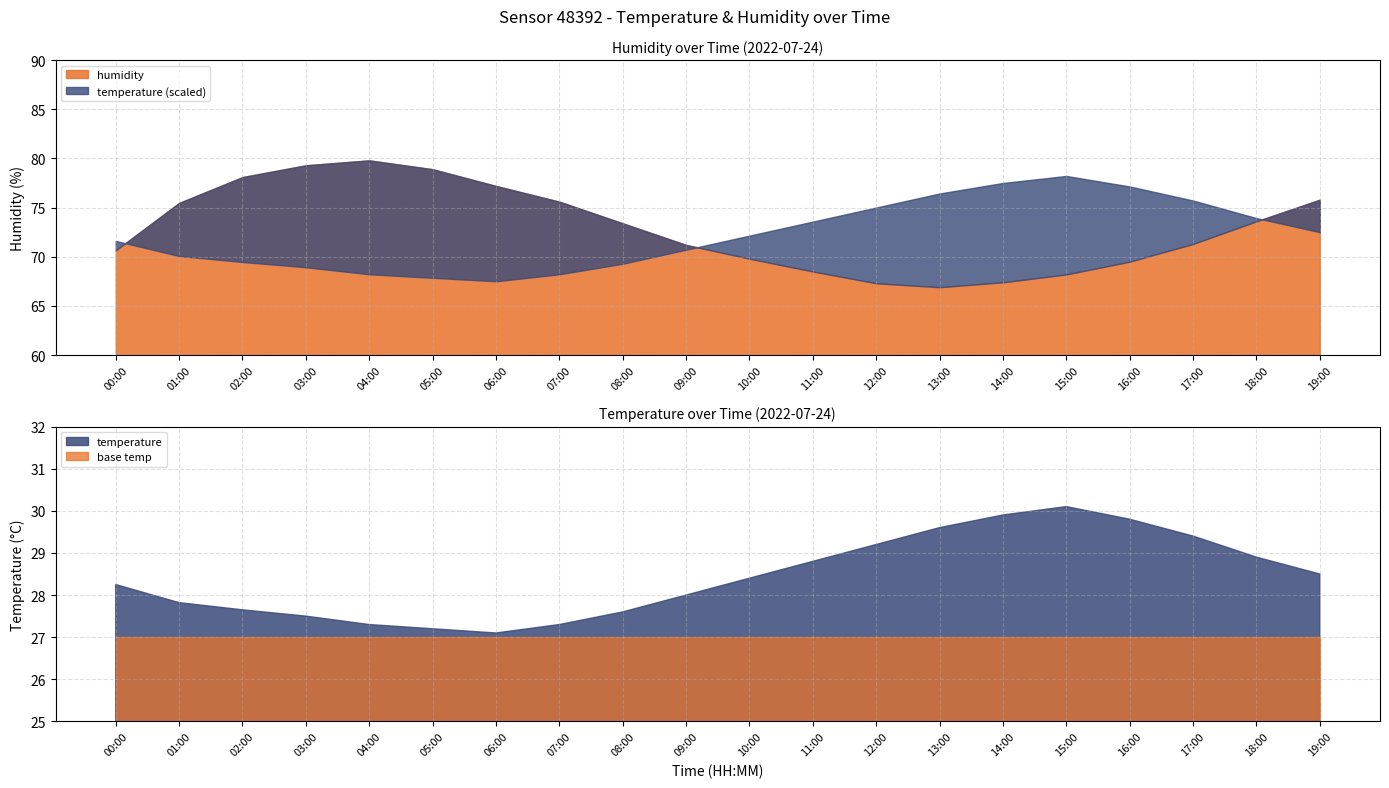

Is it true that temperature equals 46.9 at 00:00?

False